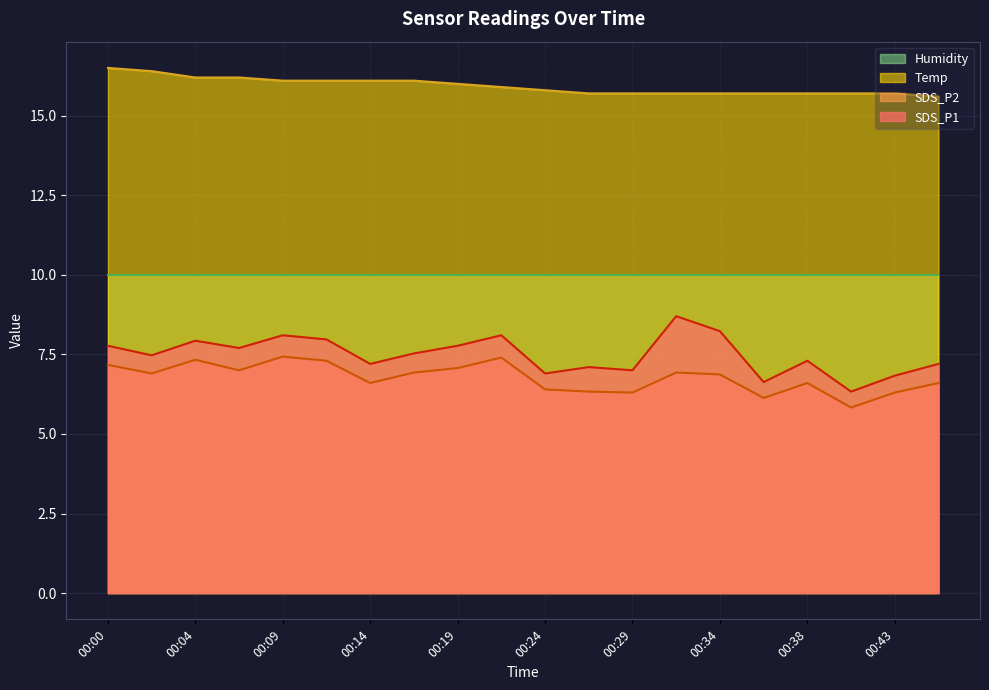

Count the number of data series in this chart.

4